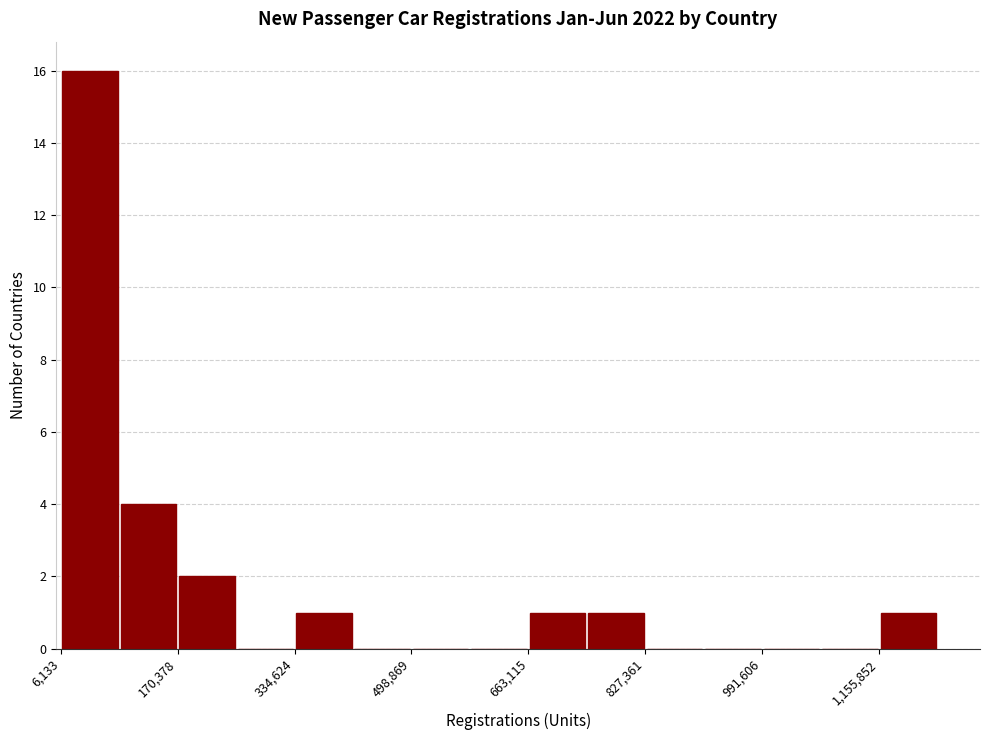

Reading left to right, list every bar in this chart as the range it spans on the x-axis followed by its height. Neither the bar edges nor the heights are printed on the chart, so give them approximately, as read against the axes.

0 to 80000: 16
80000 to 180000: 4
180000 to 260000: 2
260000 to 340000: 0
340000 to 420000: 1
420000 to 500000: 0
500000 to 580000: 0
580000 to 660000: 0
660000 to 740000: 1
740000 to 820000: 1
820000 to 900000: 0
900000 to 1000000: 0
1000000 to 1080000: 0
1080000 to 1160000: 0
1160000 to 1240000: 1